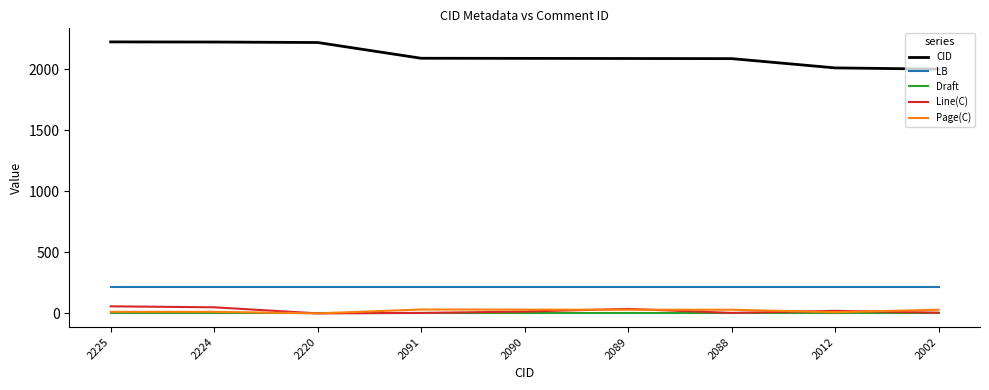

After their last crossing, which series has the higher values: Page(C) or Line(C)?

Page(C)